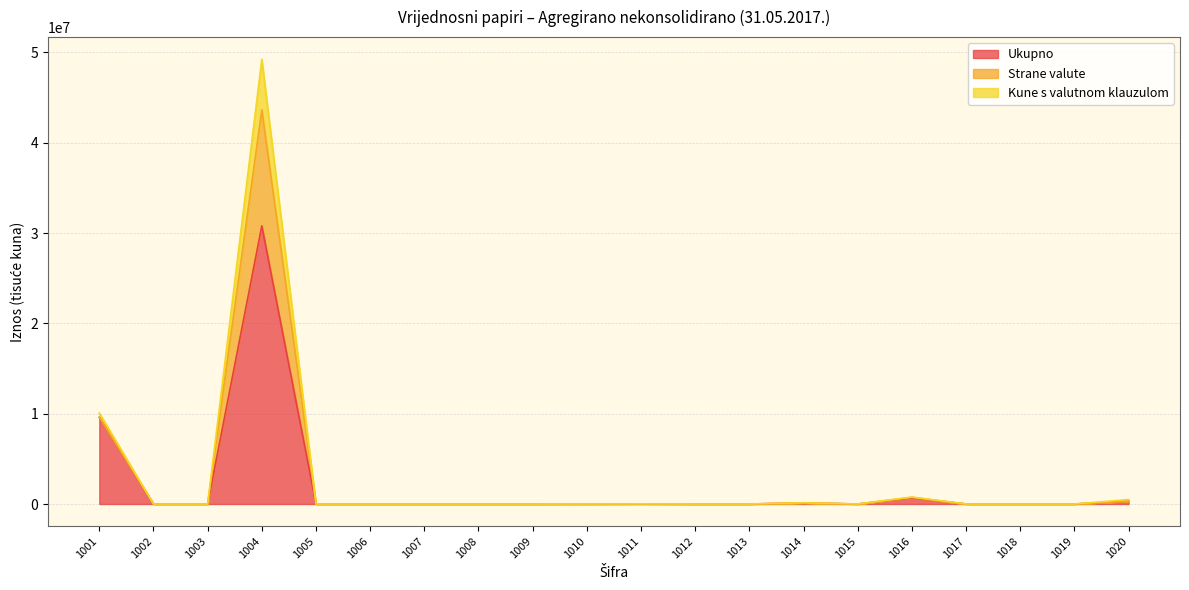

True or false: Ukupno and Kune s valutnom klauzulom intersect in this chart.

False